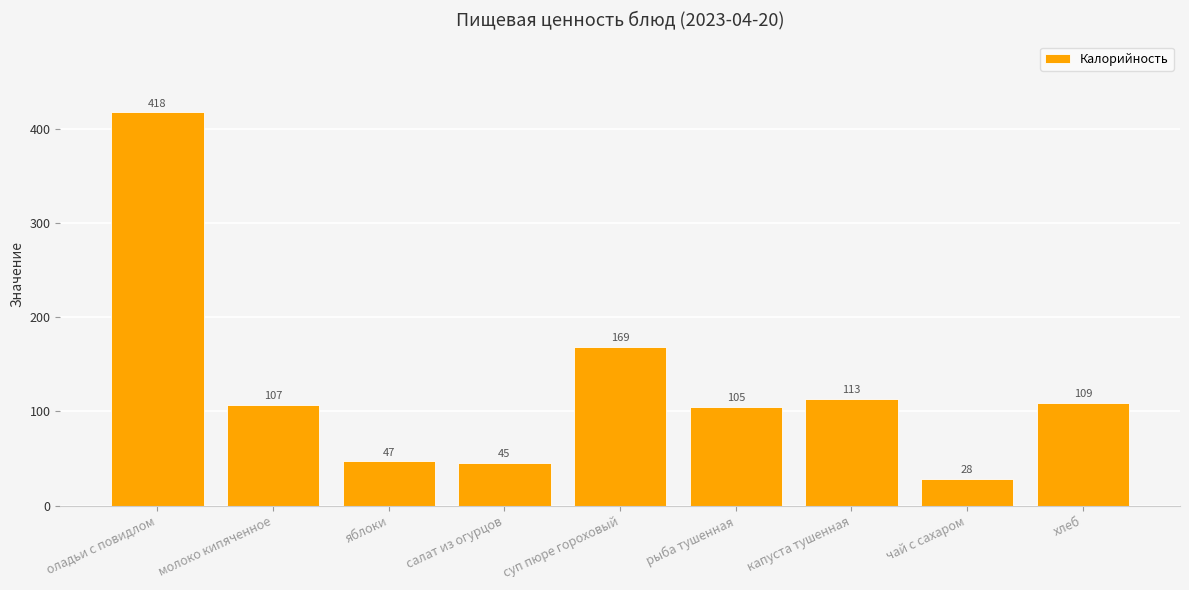

How many bars are there in total?

9